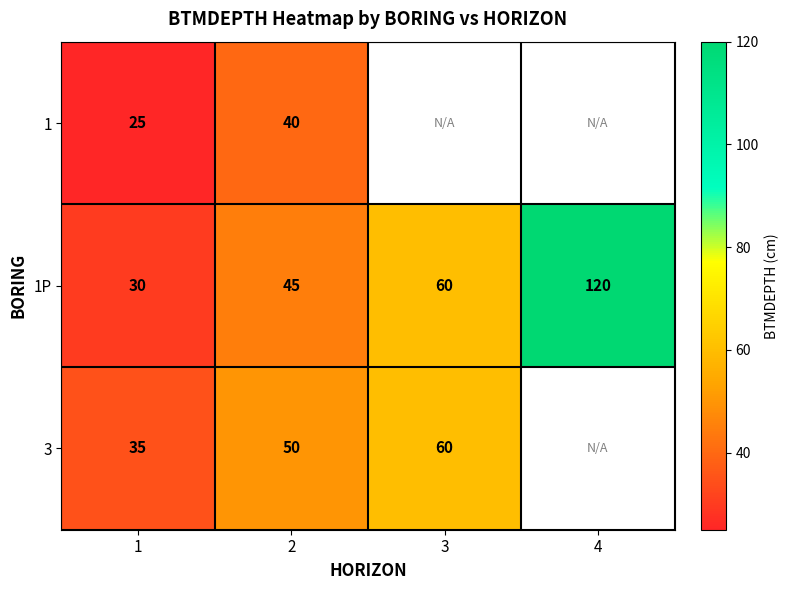

The 1P series shows 120 at 4. True or false?

True